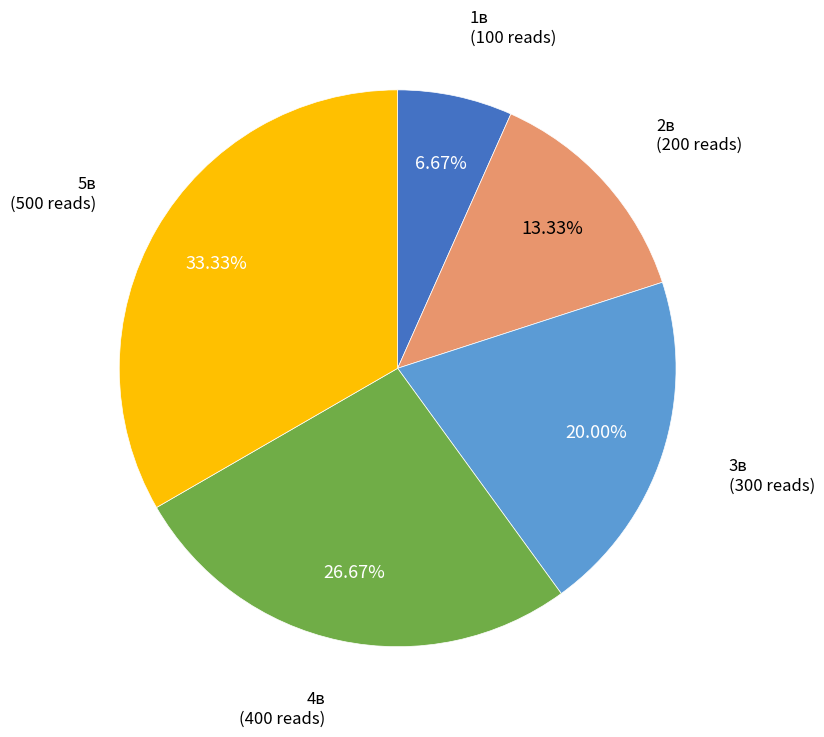

Is there a majority slice in this chart?

No